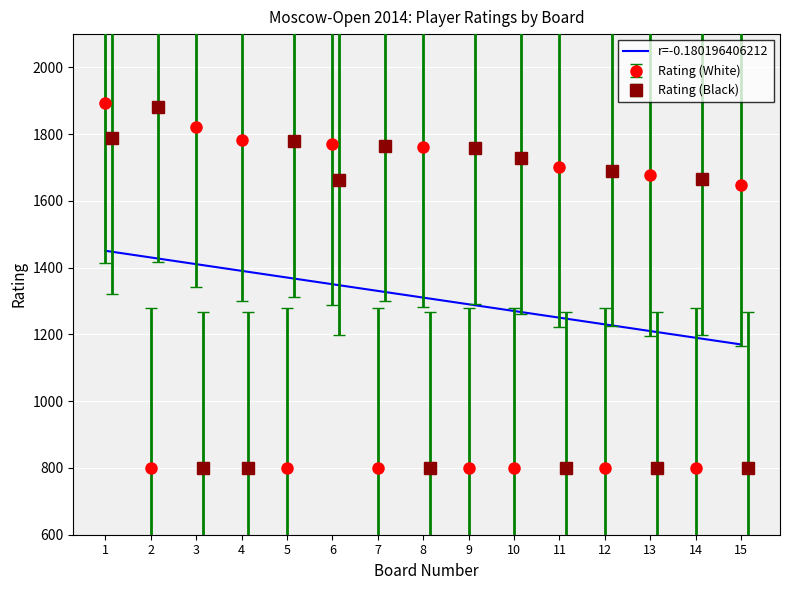

The chart shows a value of 610.3 at 13. True or false?

False